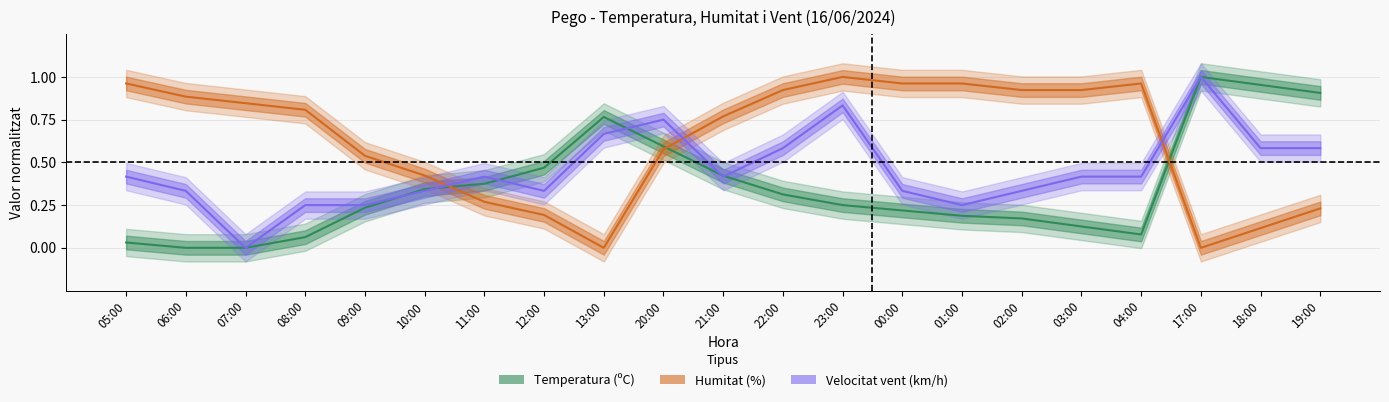

At which category does the chart reach its peak across all series?

17:00